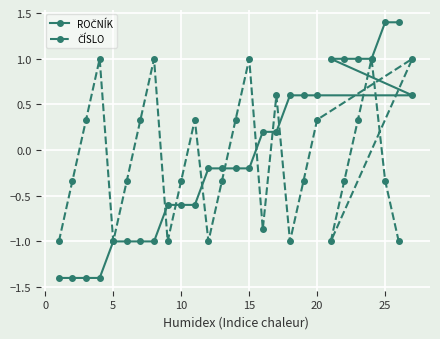

What is the difference between the maximum and minimum values in the ROČNÍK series?

2.8